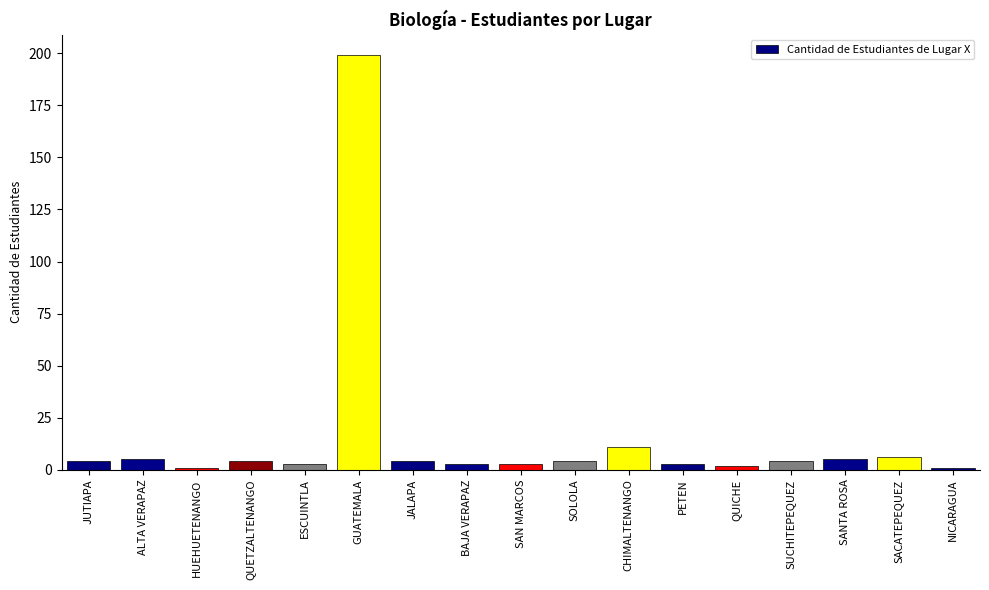

What is the average value?

15